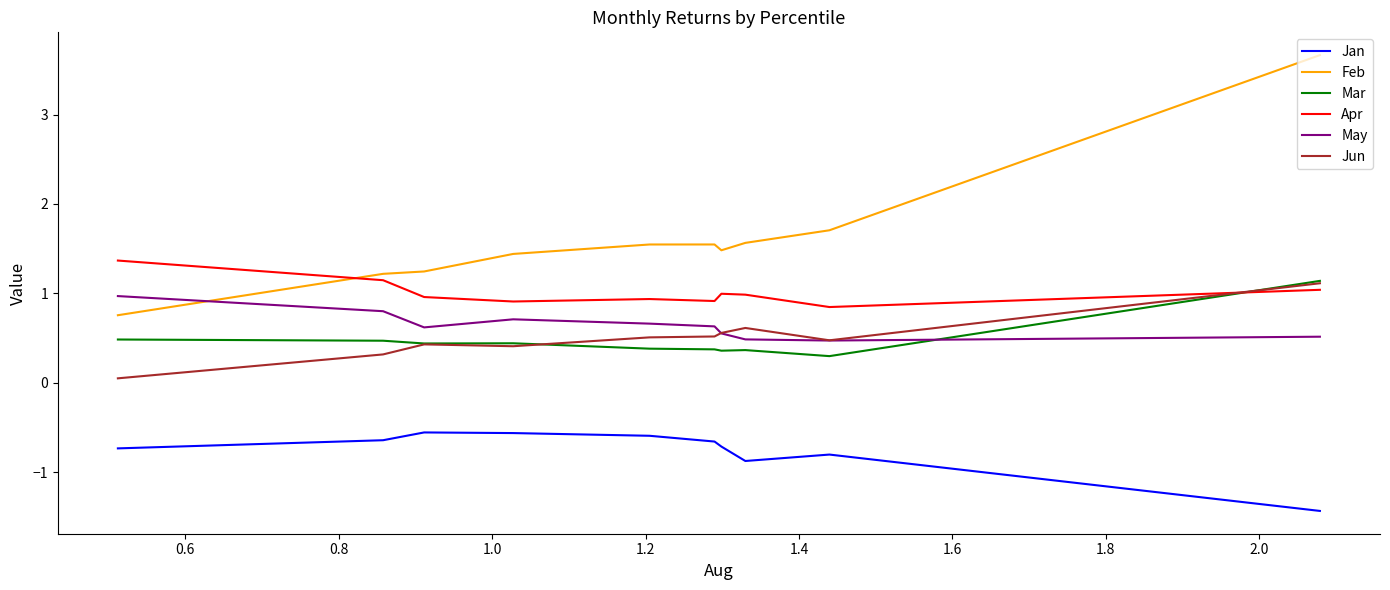

Which series has the largest total across all categories?

Feb